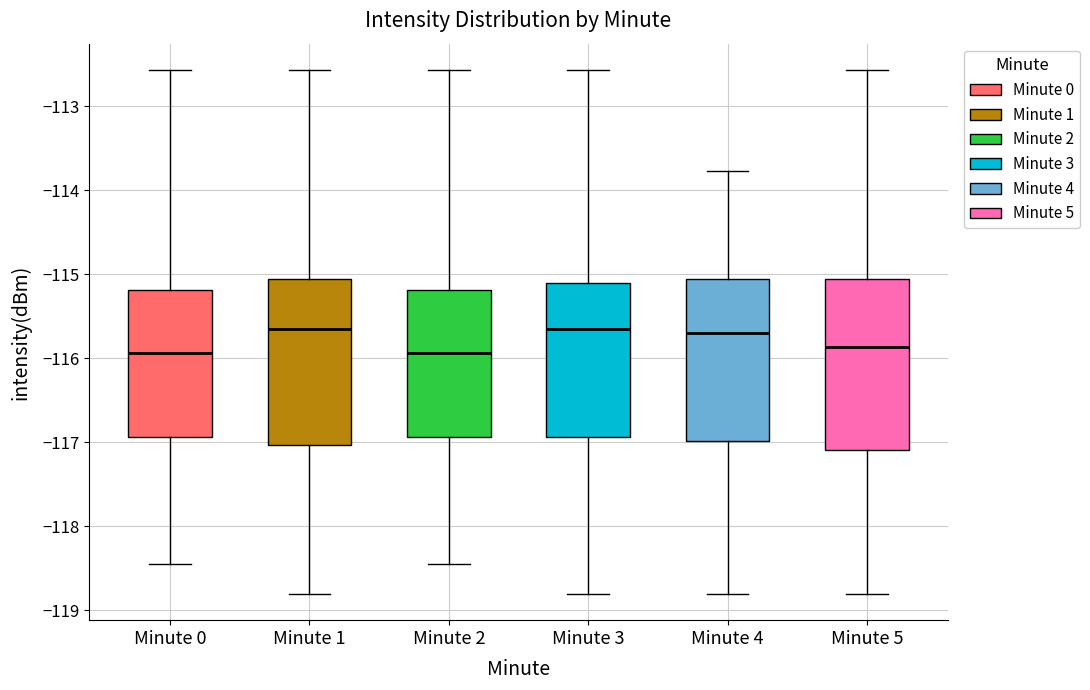

Reading left to right, transcribe this box plot: for each box, give where its median line is, the range the box spans, and where its two whiskers end, as read against the y-axis. The values are not printed on the chart, so give them approximately, as read against the axis.

Minute 0: median -115.9, box -116.9 to -115.2, whiskers -118.4 to -112.6
Minute 1: median -115.7, box -117.0 to -115.1, whiskers -118.8 to -112.6
Minute 2: median -115.9, box -116.9 to -115.2, whiskers -118.4 to -112.6
Minute 3: median -115.6, box -116.9 to -115.1, whiskers -118.8 to -112.6
Minute 4: median -115.7, box -117.0 to -115.1, whiskers -118.8 to -113.8
Minute 5: median -115.9, box -117.1 to -115.1, whiskers -118.8 to -112.6